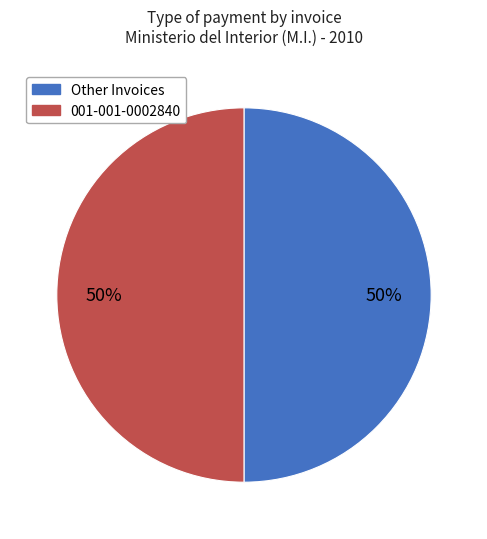

To the nearest percent, what is the average slice percentage?

50%